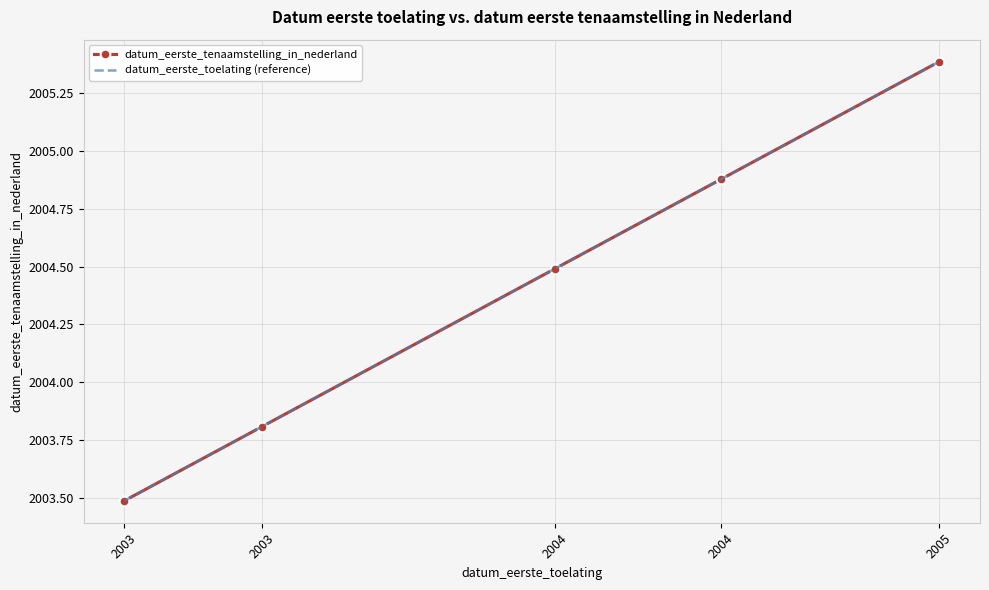

Reading left to right, list all the values displayed in this chart.

datum_eerste_tenaamstelling_in_nederland: 2003=2003.5	2003=2003.8	2004=2004.5	2004=2004.9	2005=2005.4
datum_eerste_toelating (reference): 2003=2003.5	2003=2003.8	2004=2004.5	2004=2004.9	2005=2005.4